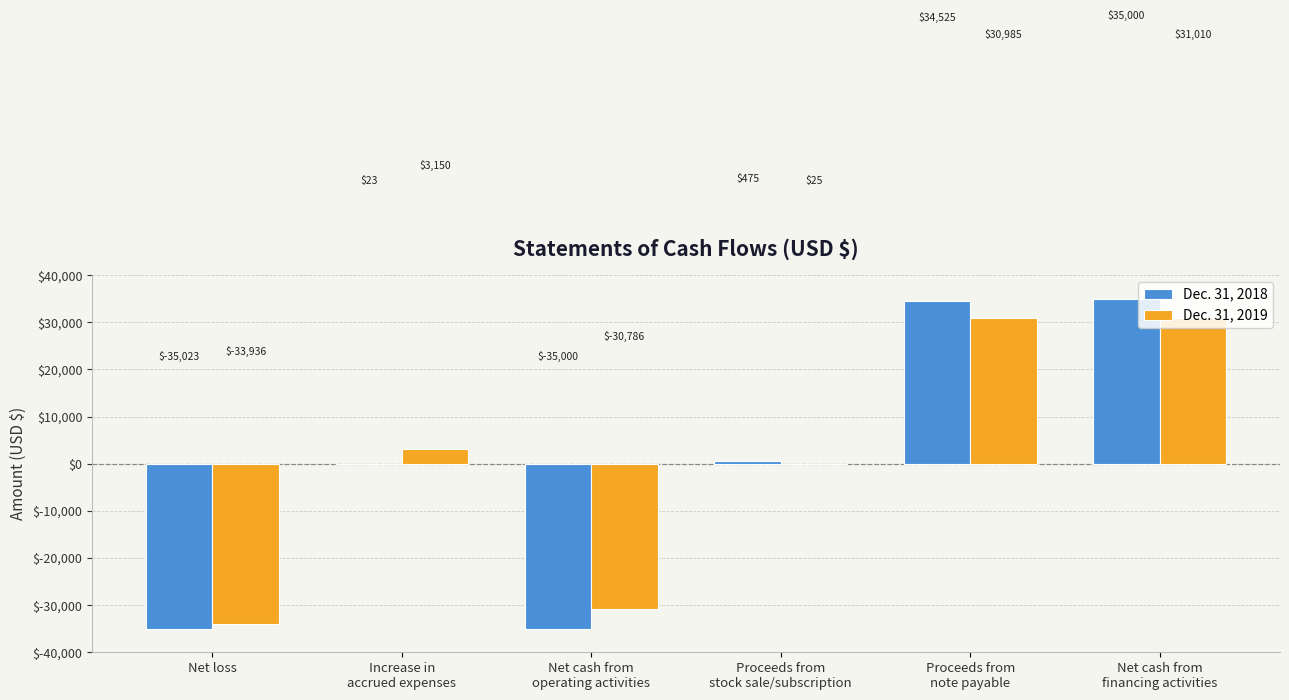

What is the maximum value for Dec. 31, 2019?

31010